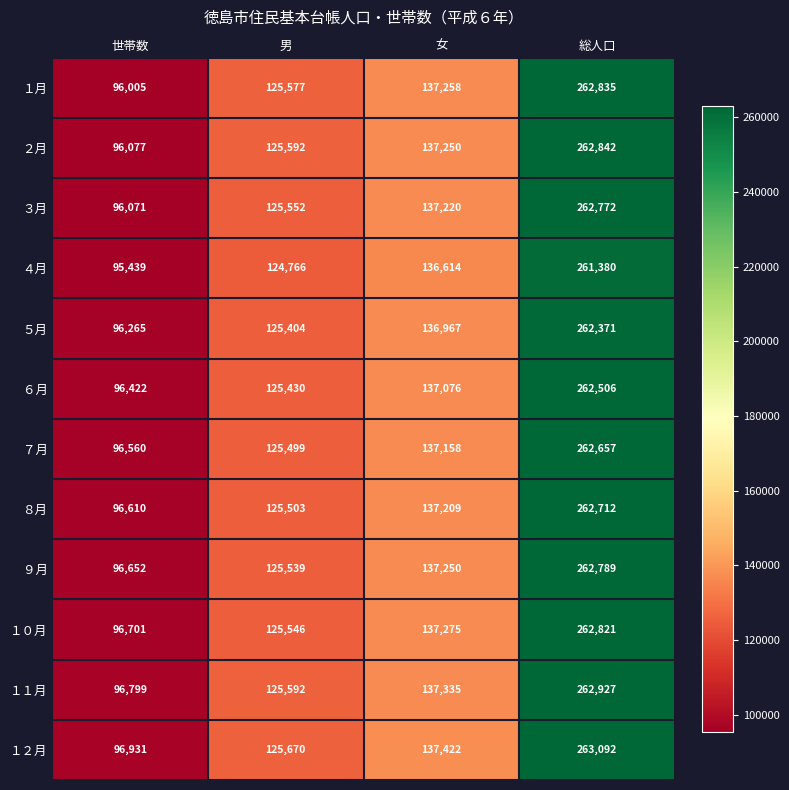

Count the number of categories in the chart.

4